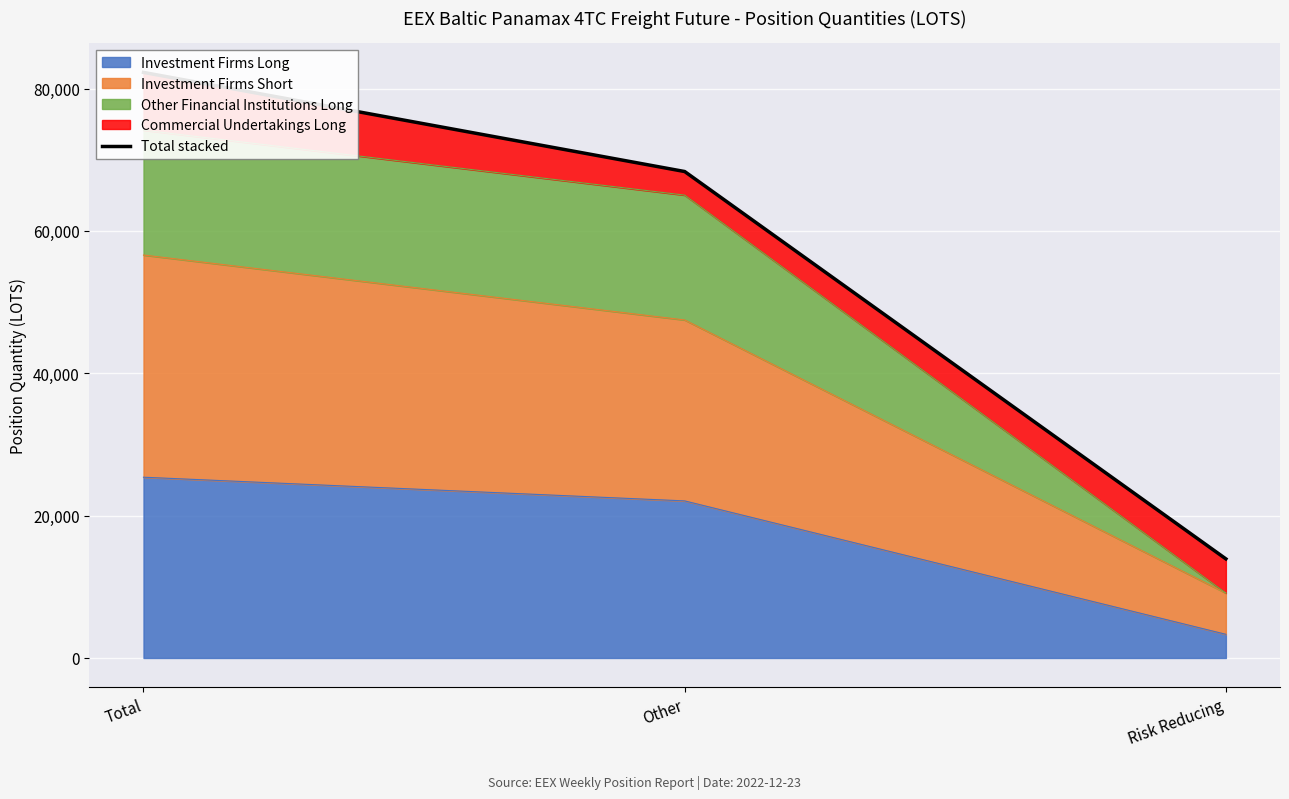

Which has a higher value, Total or Other?

Total